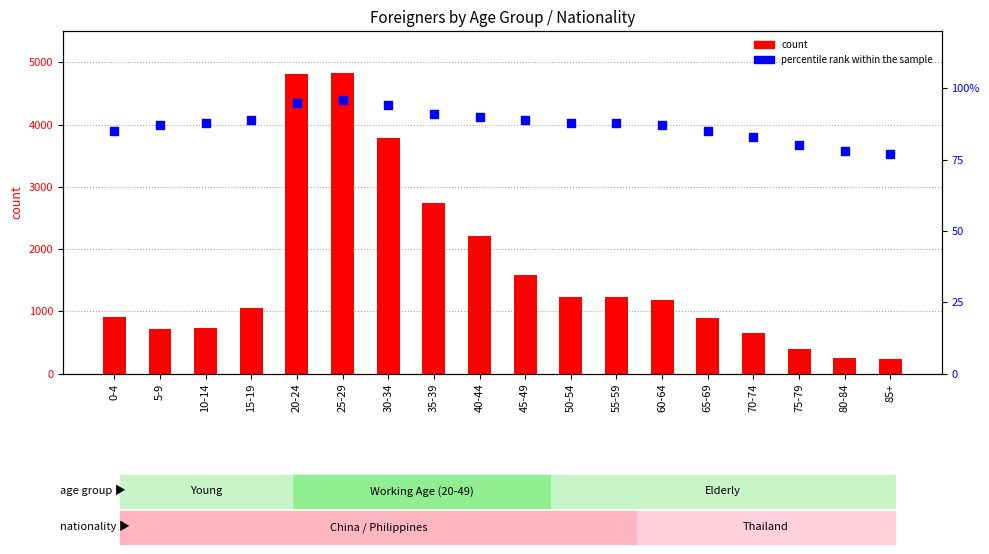

What is the total value across all series at 30-34?

3880